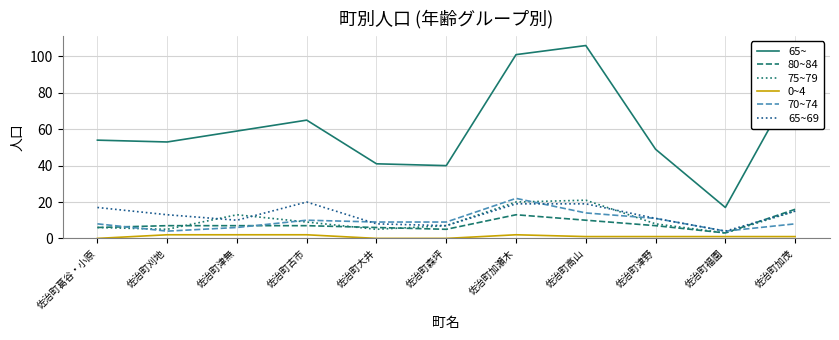

Reading left to right, list all the values displayed in this chart.

65~: 54	53	59	65	41	40	101	106	49	17	86
80~84: 6	7	7	7	6	5	13	10	7	3	16
75~79: 6	5	13	9	5	7	20	21	8	3	15
0~4: 0	2	2	2	0	0	2	1	1	1	1
70~74: 8	4	6	10	9	9	22	14	11	4	8
65~69: 17	13	10	20	8	7	19	19	11	4	15